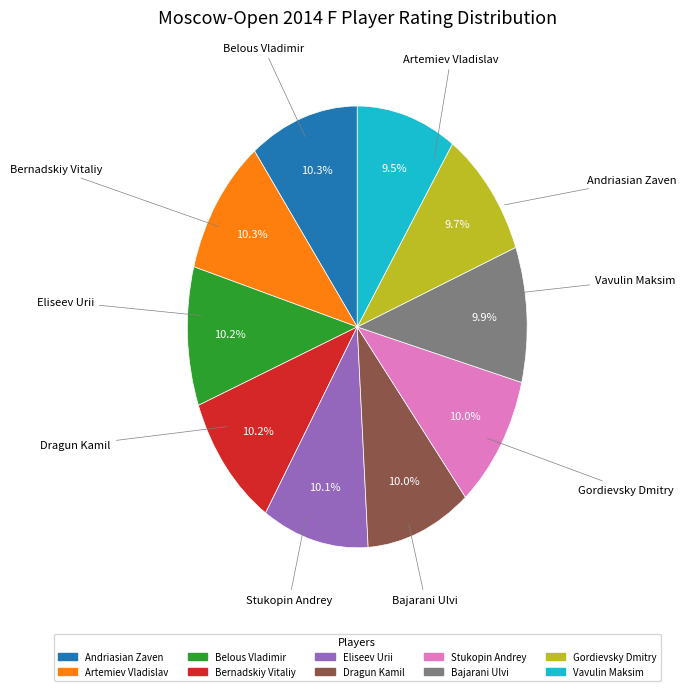

True or false: Andriasian Zaven accounts for 1% of the total.

False